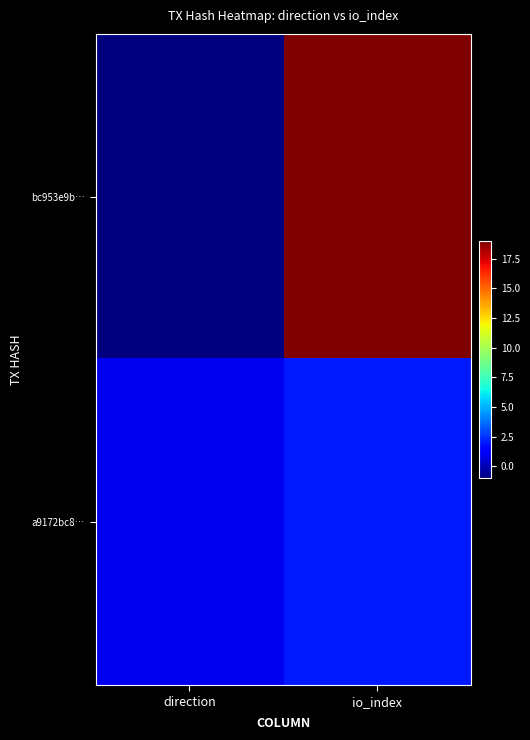

At how many categories does at least one series exceed 16?

1